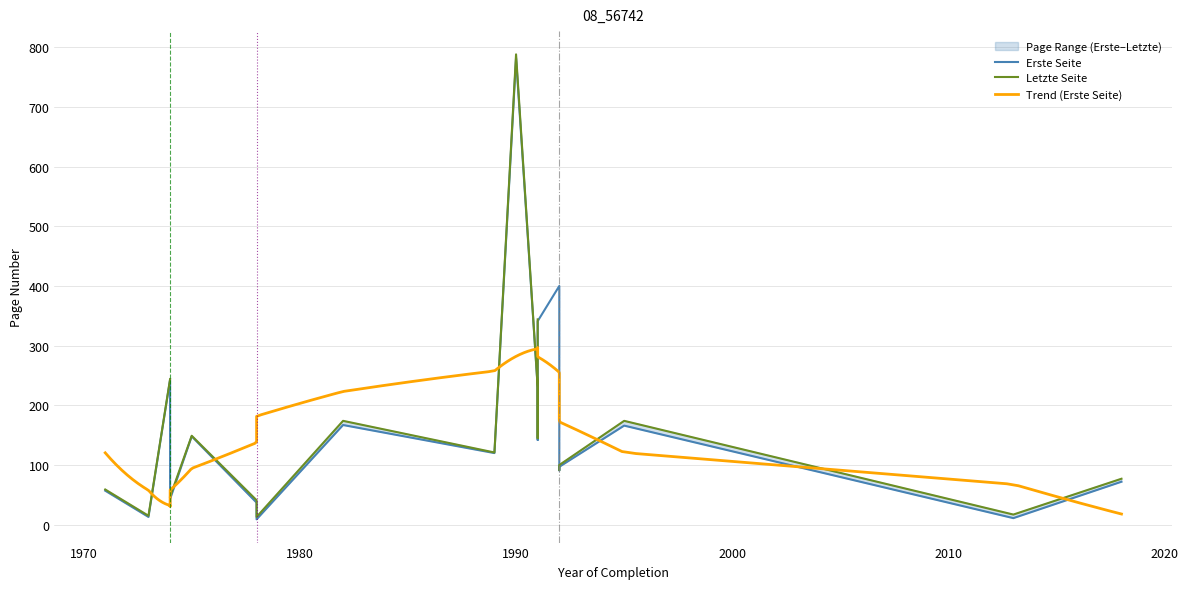

What is the sum of all Letzte Seite values?

2831